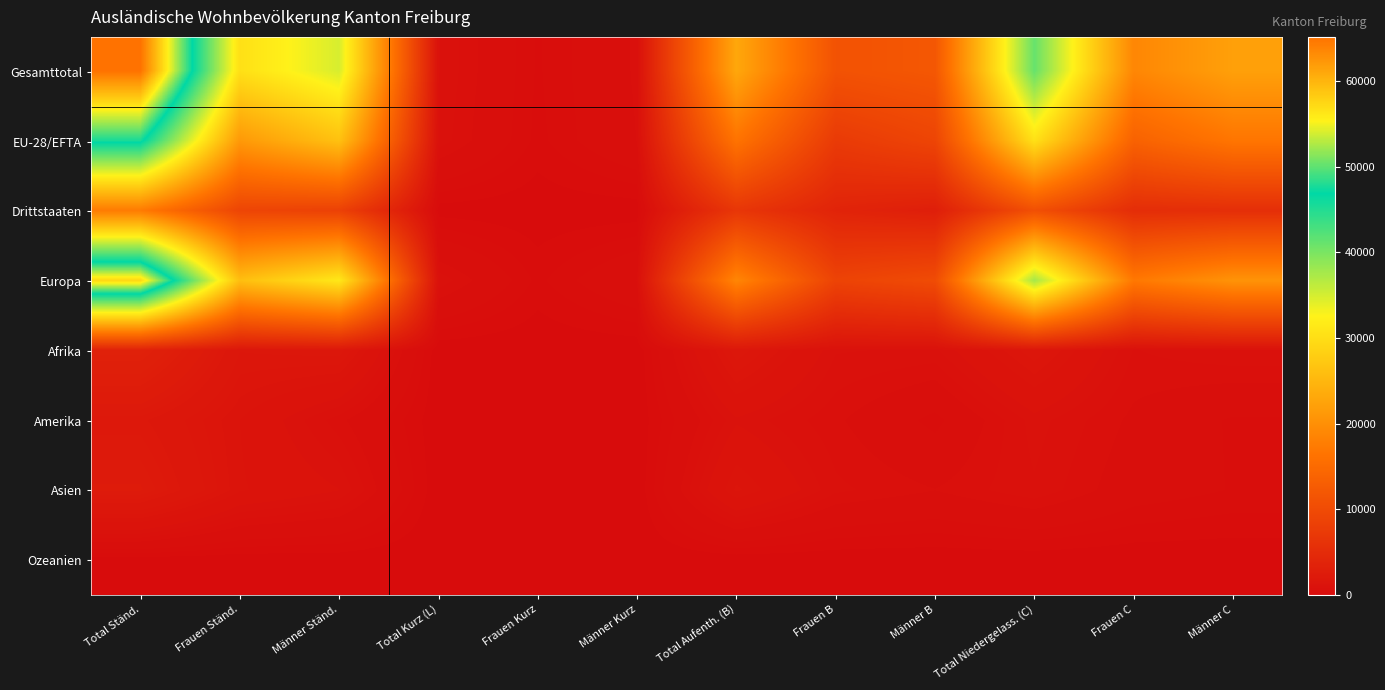

How many data points does each series have?

12